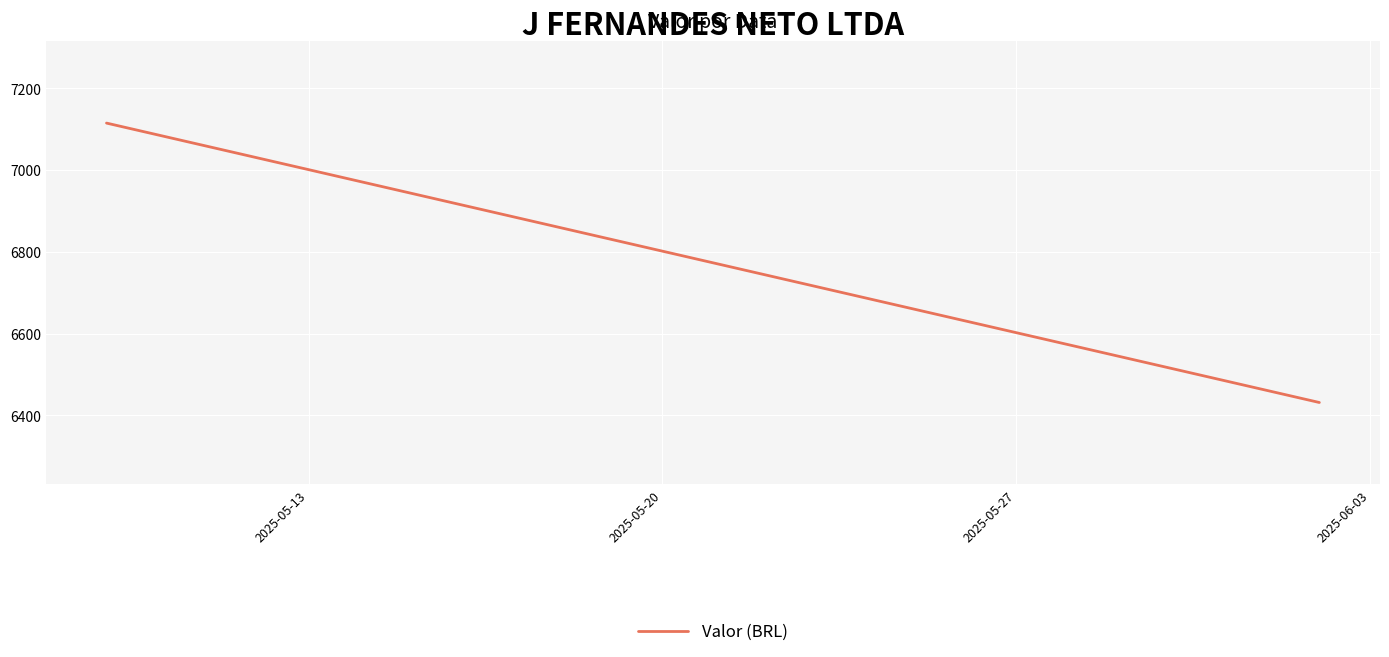

What is the value of the 1st point from the left?

7115.0